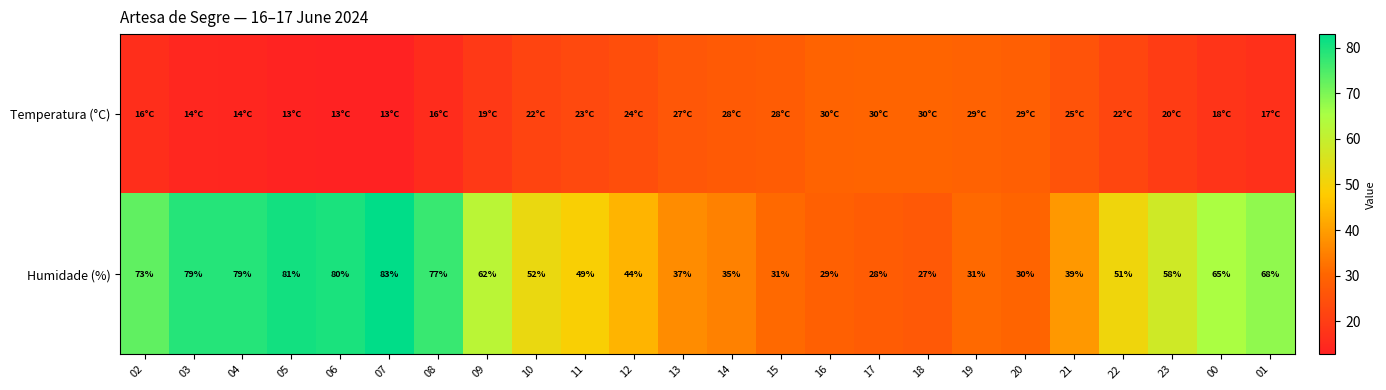

Is it true that Humidade (%) equals 40.8 at 01?

False